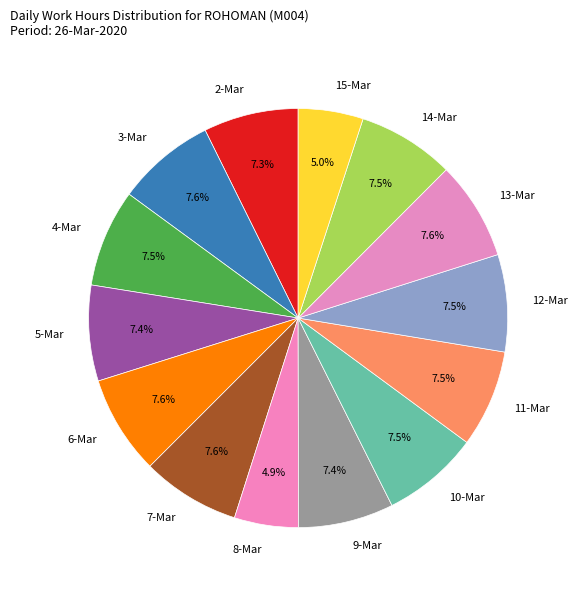

Is 5-Mar the majority of the pie?

No